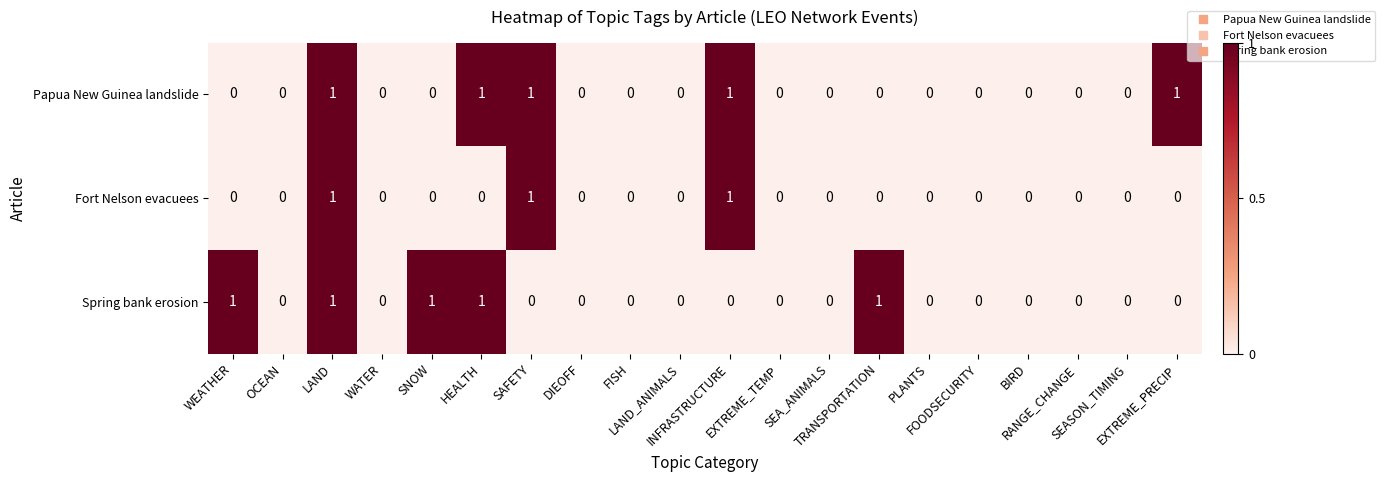

Count the Papua New Guinea landslide values in the range 0 to 1.

20